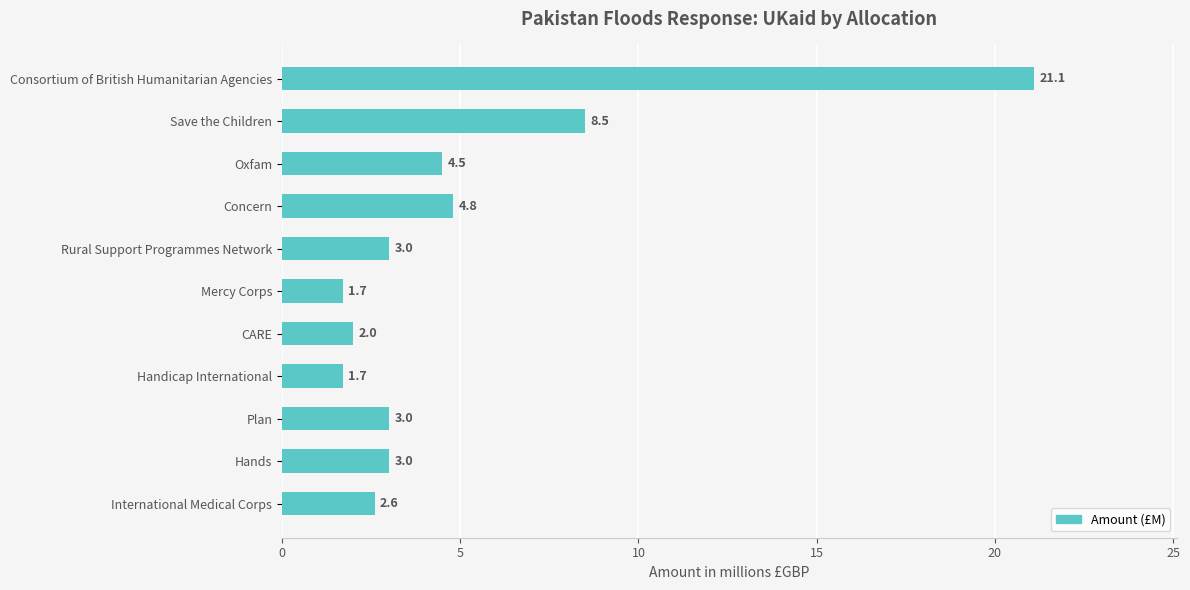

How many bars are there in total?

11